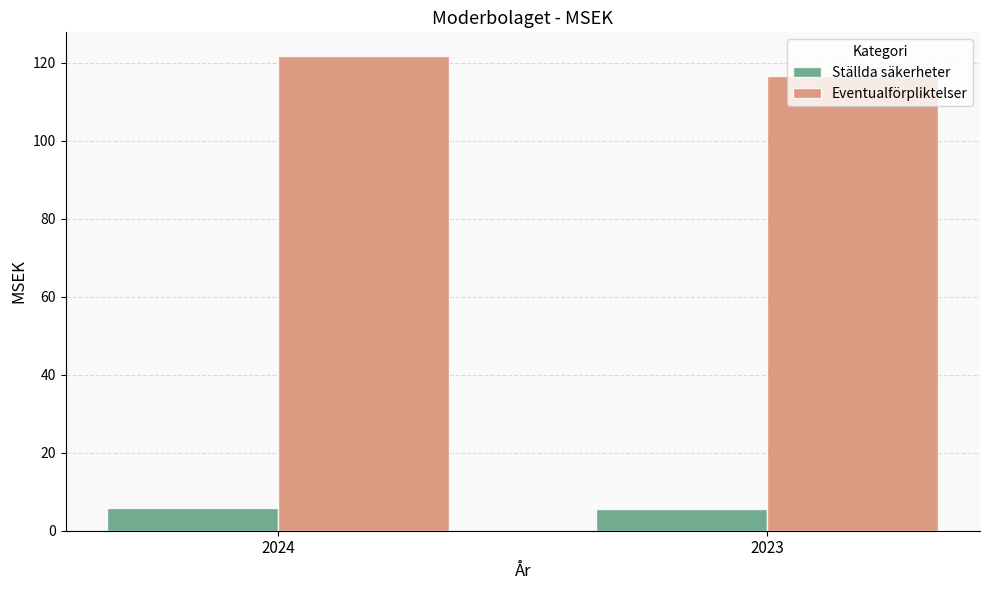

Which series has the largest range (max minus min)?

Eventualförpliktelser